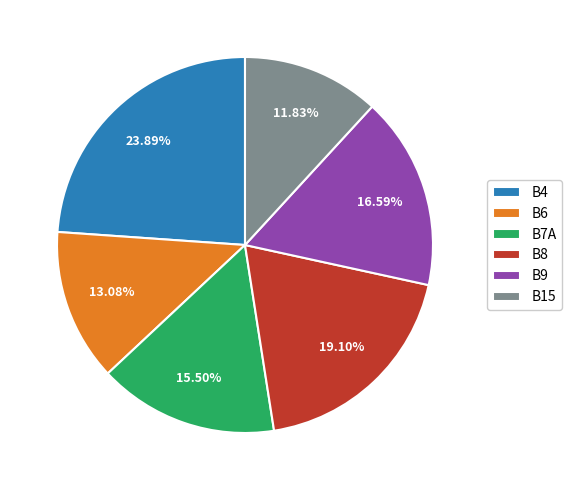

Does B9 account for over 50% of the chart?

No